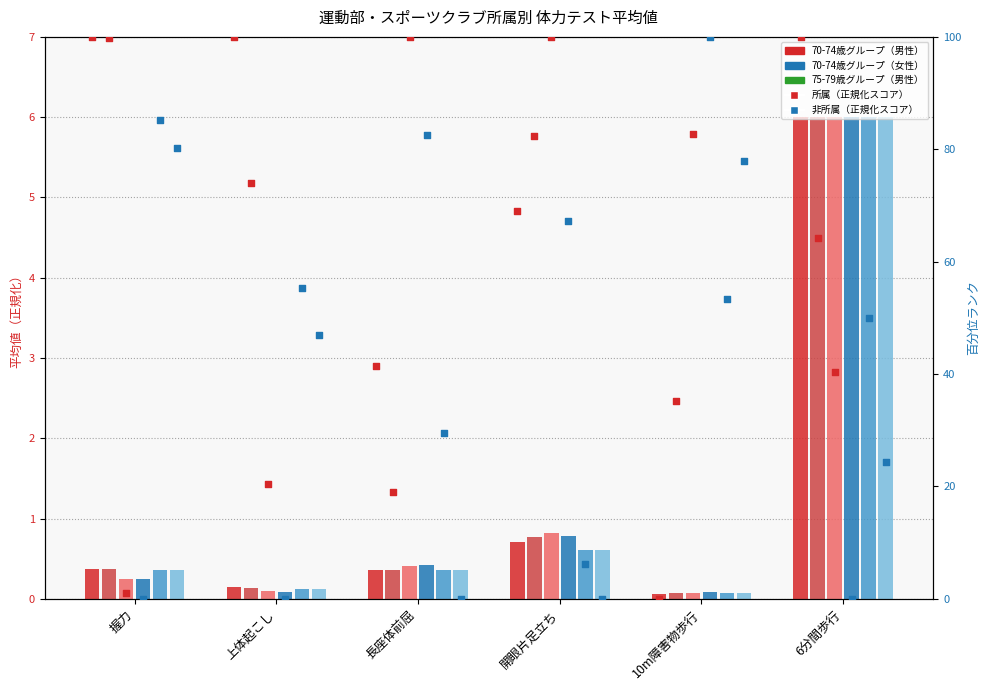

At which category is the sum across all series the highest?

6分間歩行